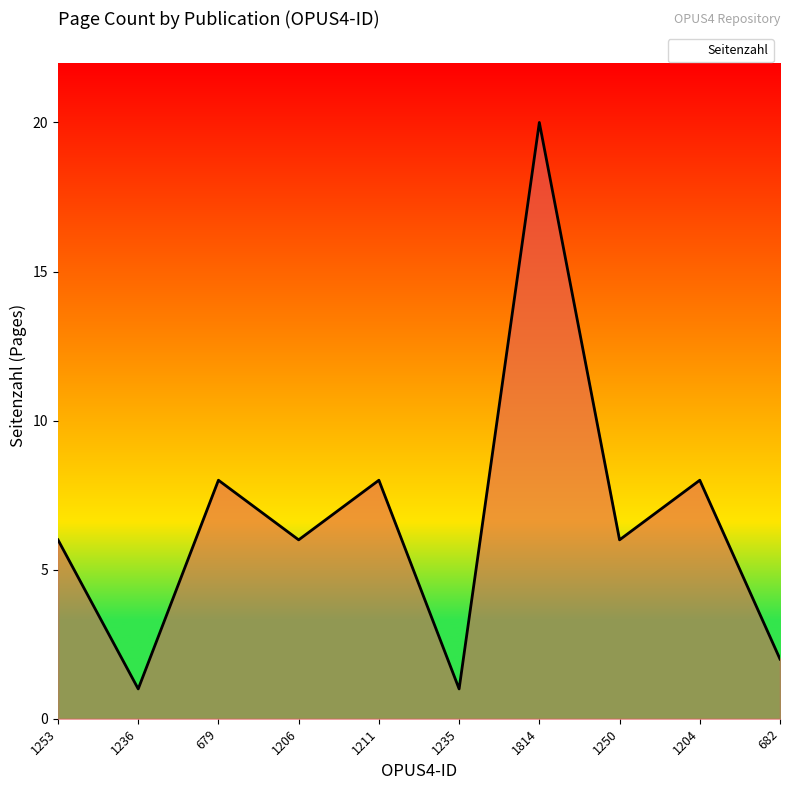

At which category does the chart reach its peak across all series?

1814